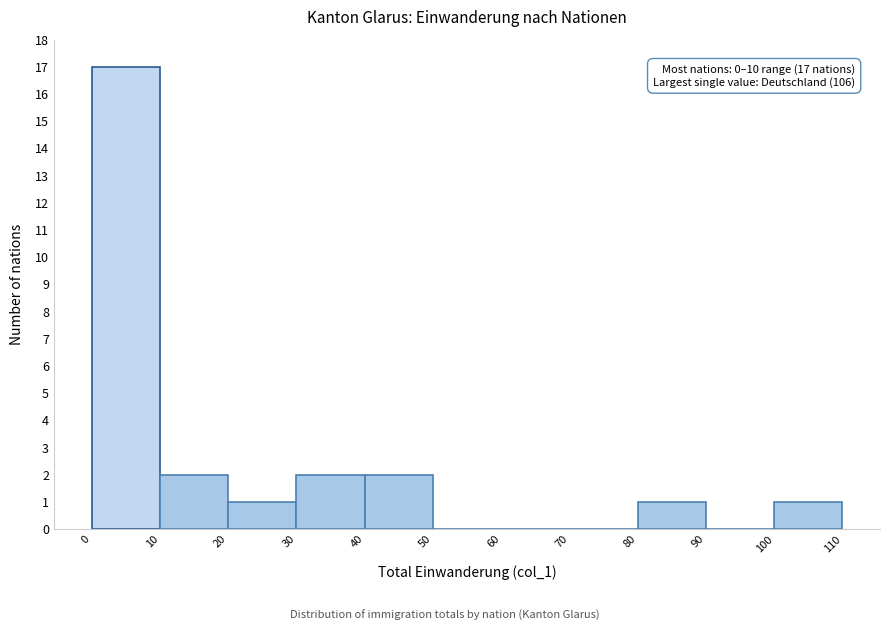

Which range on the x-axis has the tallest bar?

0 to 10